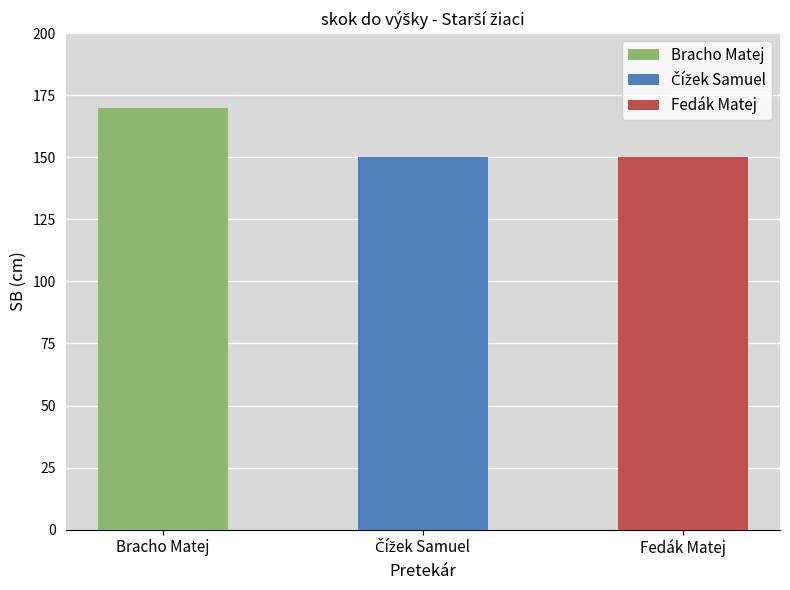

Which category has the highest value across all series?

Bracho Matej